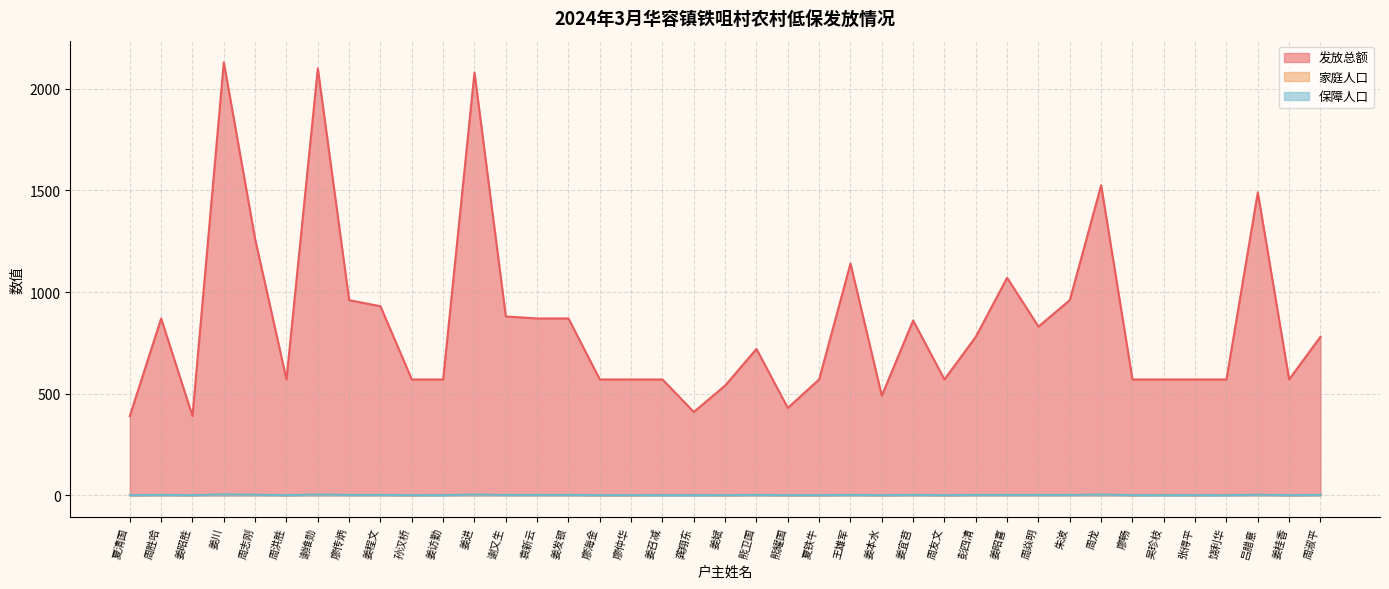

What is the spread (max minus min) of values at 饶利华?

569